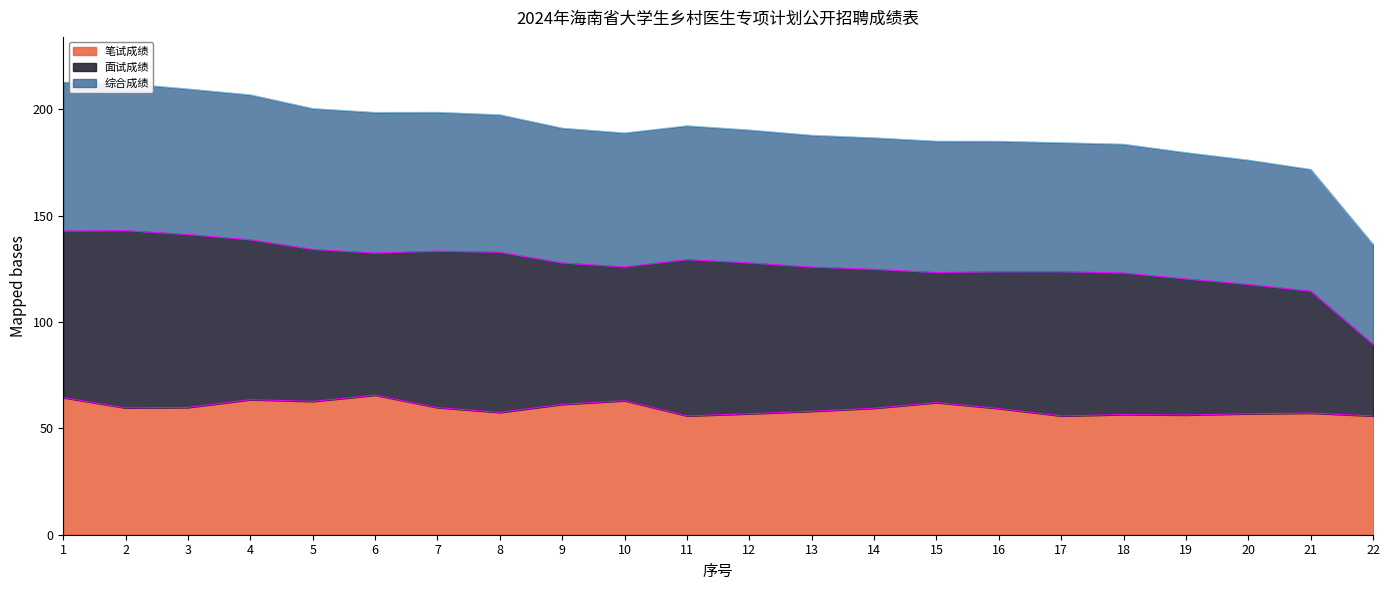

List the labels in order of 综合成绩 value, smallest first.

22, 21, 20, 19, 18, 17, 16, 15, 14, 13, 10, 12, 9, 11, 8, 6, 7, 5, 4, 3, 2, 1